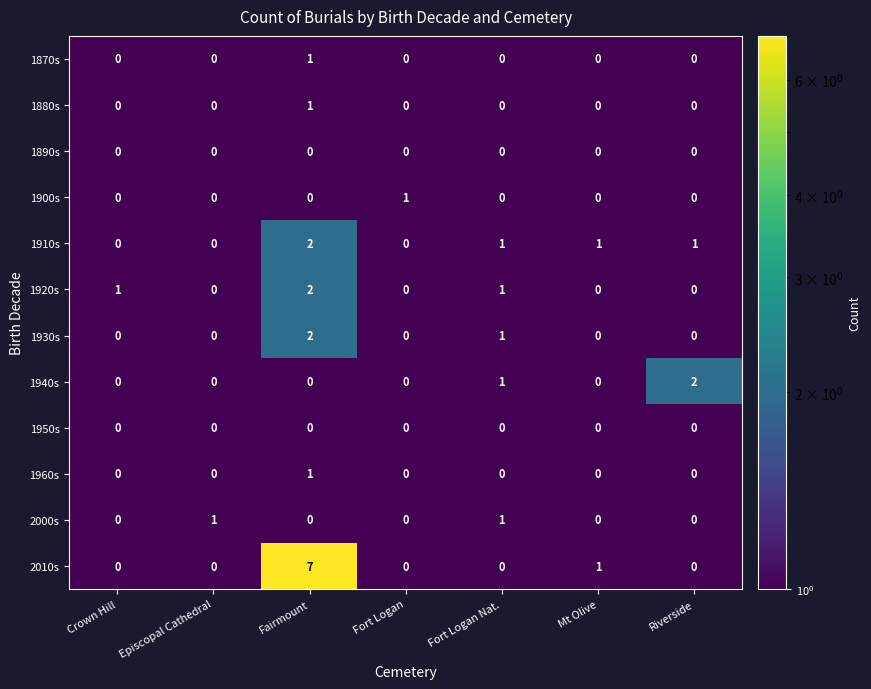

What is the difference between the highest and lowest values at Mt Olive?

1